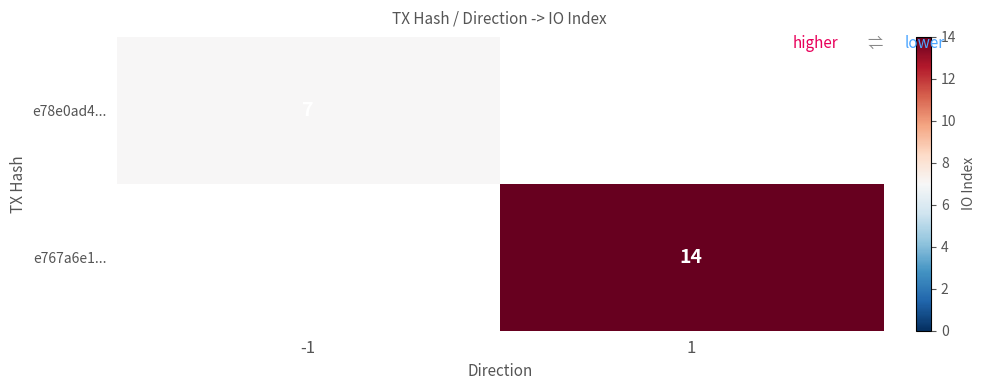

The e78e0ad4... series shows 7 at -1. True or false?

True